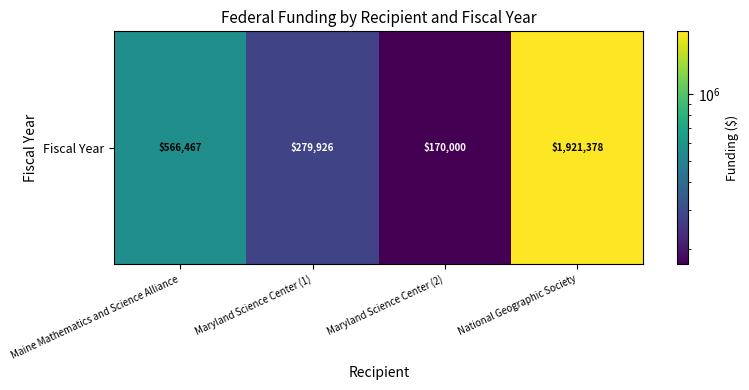

What is the approximate value at National Geographic Society, to the nearest 50?

1921400